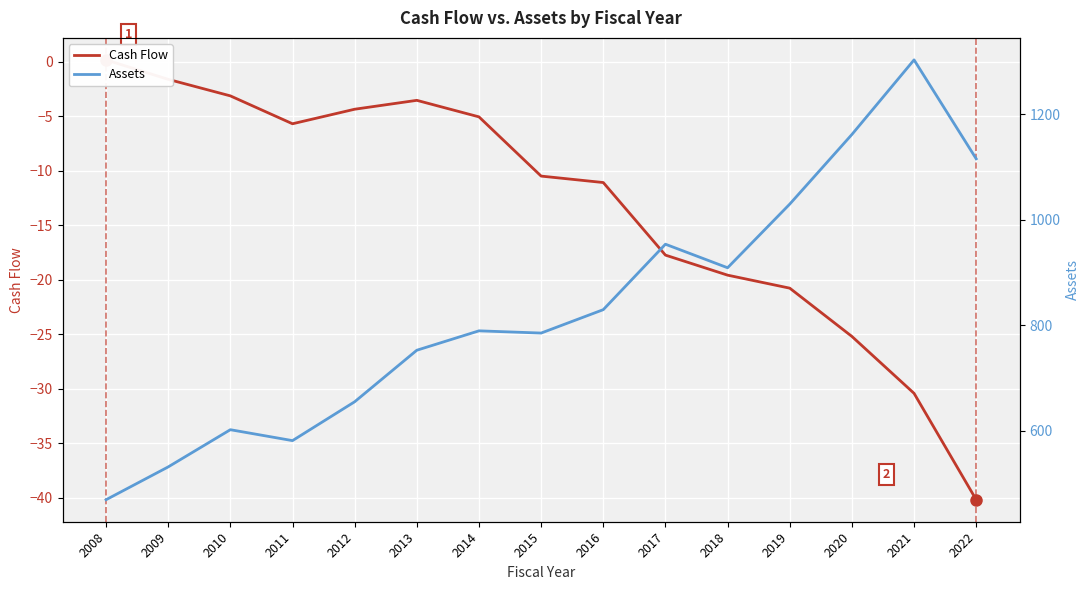

What is the difference between the maximum and minimum values in the Assets series?

834.6